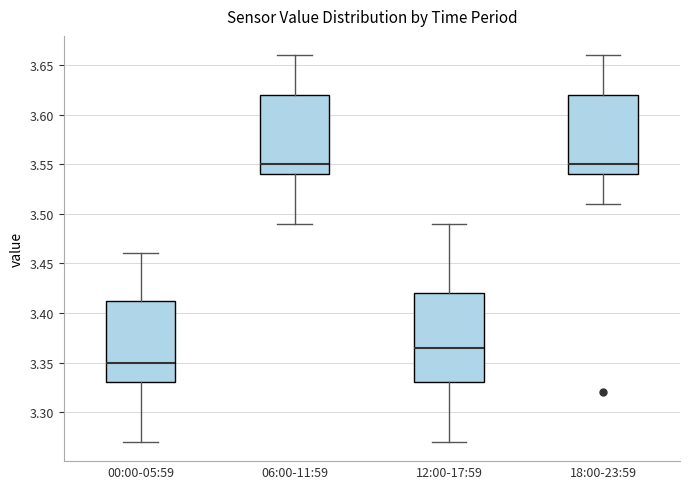

Where does the upper whisker of the box for 06:00-11:59 end on the y-axis? The values are not printed on the chart, so give them approximately, as read against the axis.

3.660